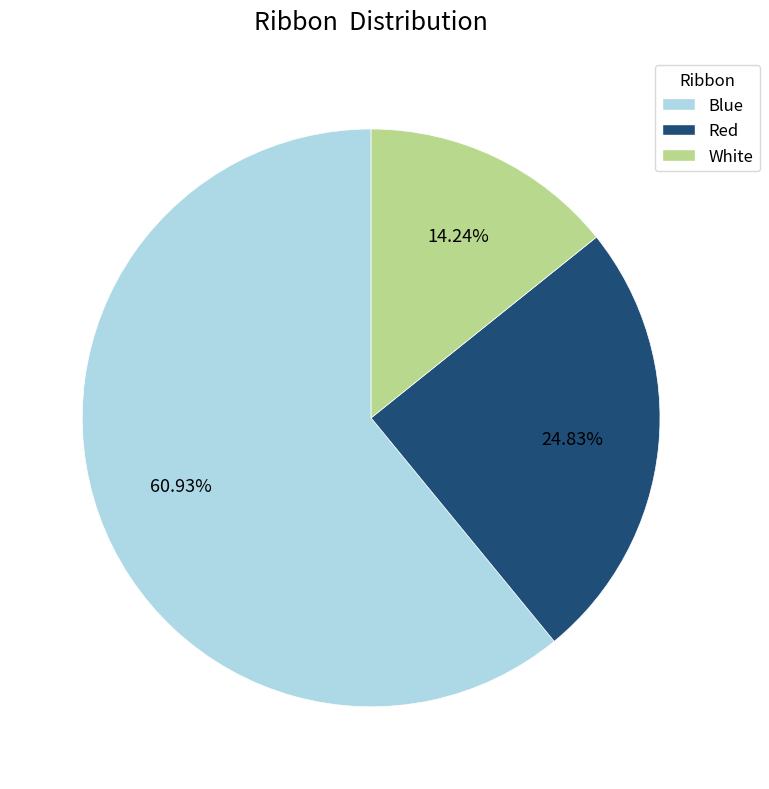

What portion of the pie excludes Red?

75.2%